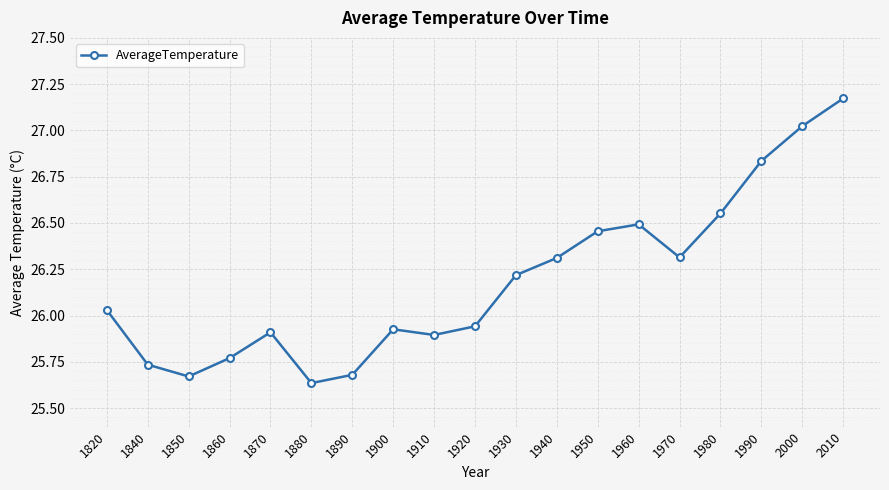

At which category does the data reach its first local valley?

1850